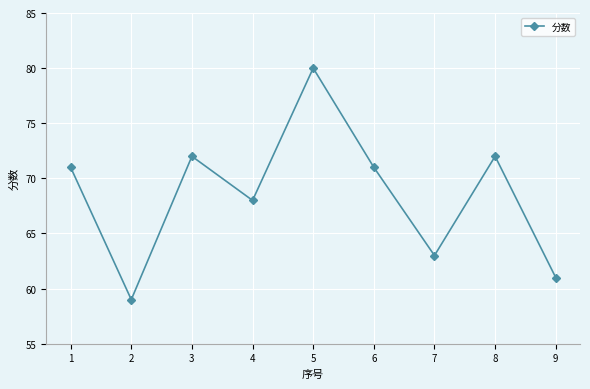

At which category does the data reach its first local valley?

2